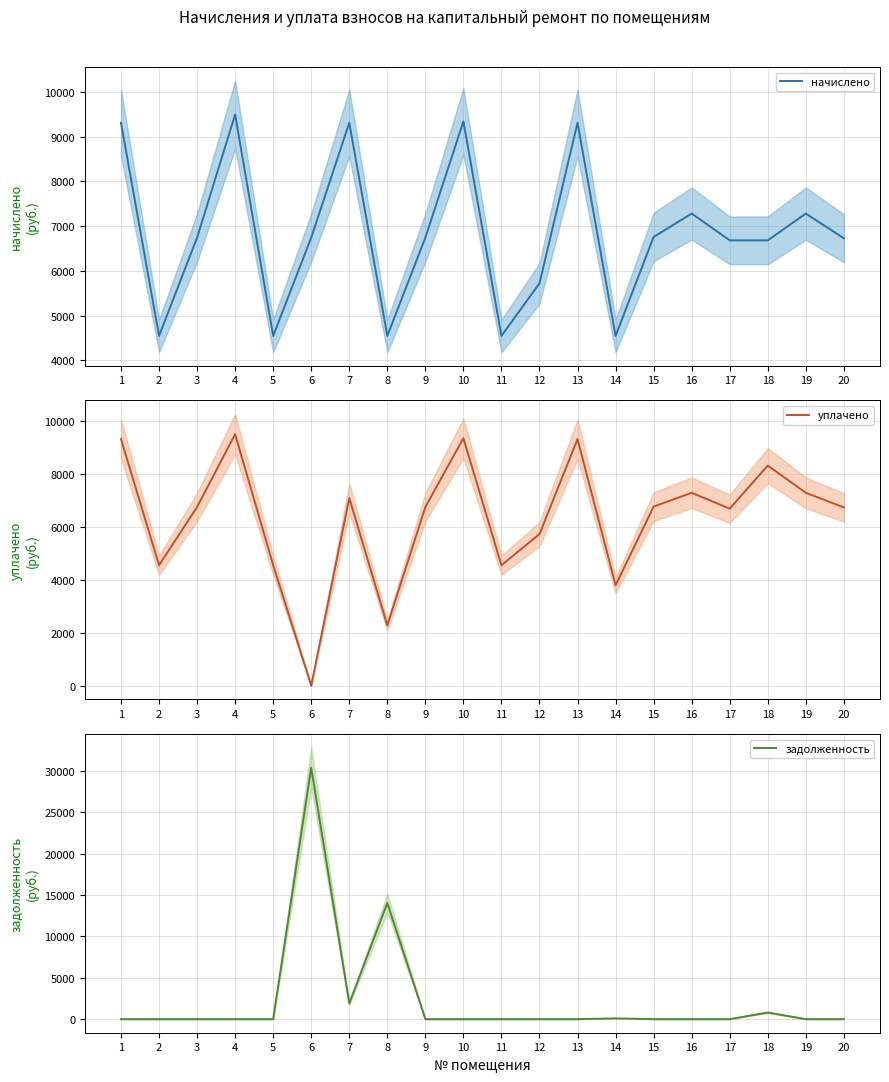

What is the difference between the начислено values at 1 and 4?

184.3